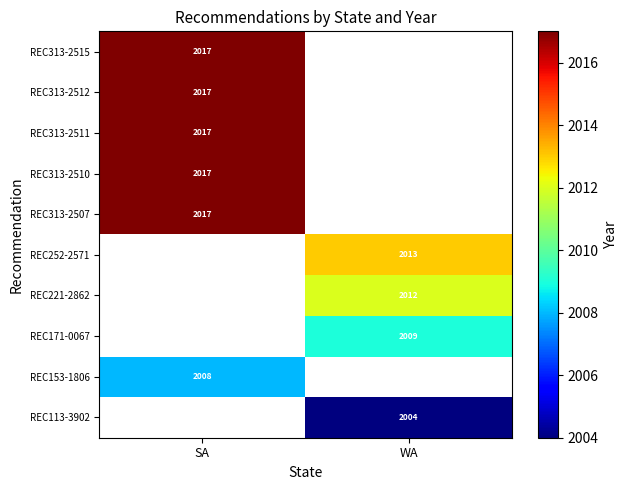

True or false: REC153-1806 has a value of 424 at SA.

False